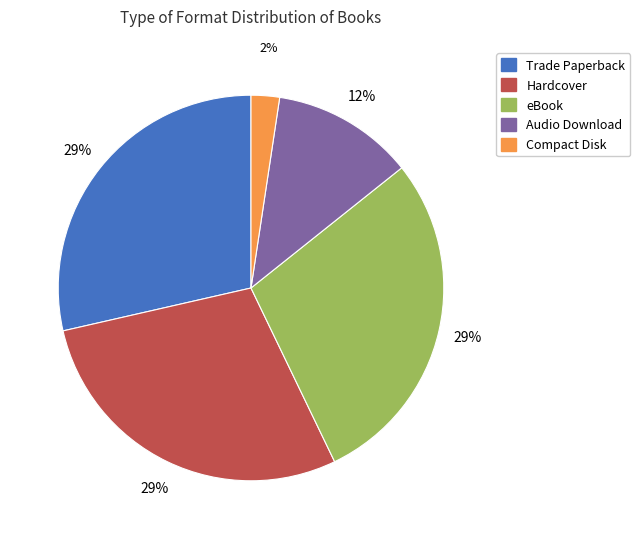

Combined, do Audio Download and eBook account for over 50%?

No